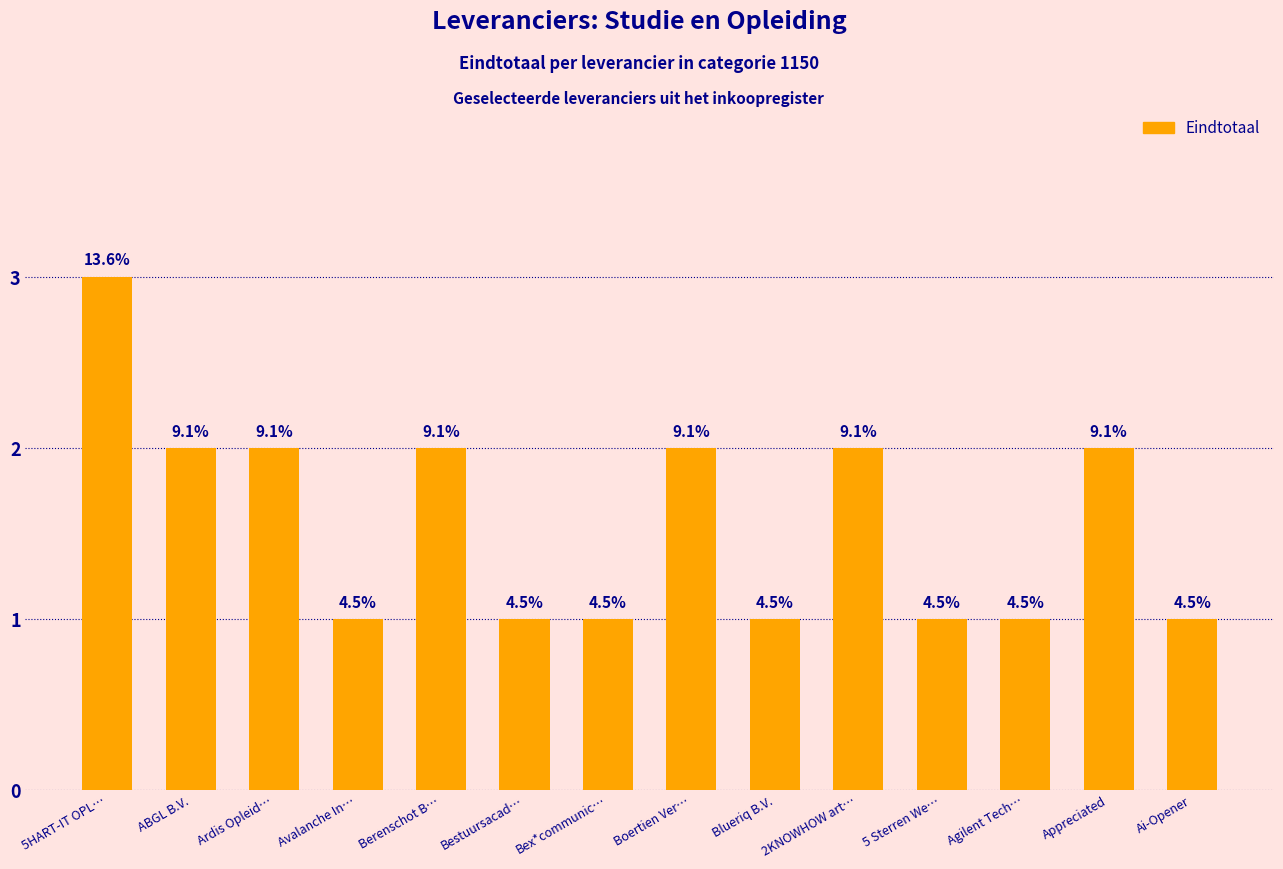

Reading left to right, transcribe all the data shown in this chart.

5HART-IT OPL…=3	ABGL B.V.=2	Ardis Opleid…=2	Avalanche In…=1	Berenschot B…=2	Bestuursacad…=1	Bex*communic…=1	Boertien Ver…=2	Blueriq B.V.=1	2KNOWHOW art…=2	5 Sterren We…=1	Agilent Tech…=1	Appreciated=2	Ai-Opener=1